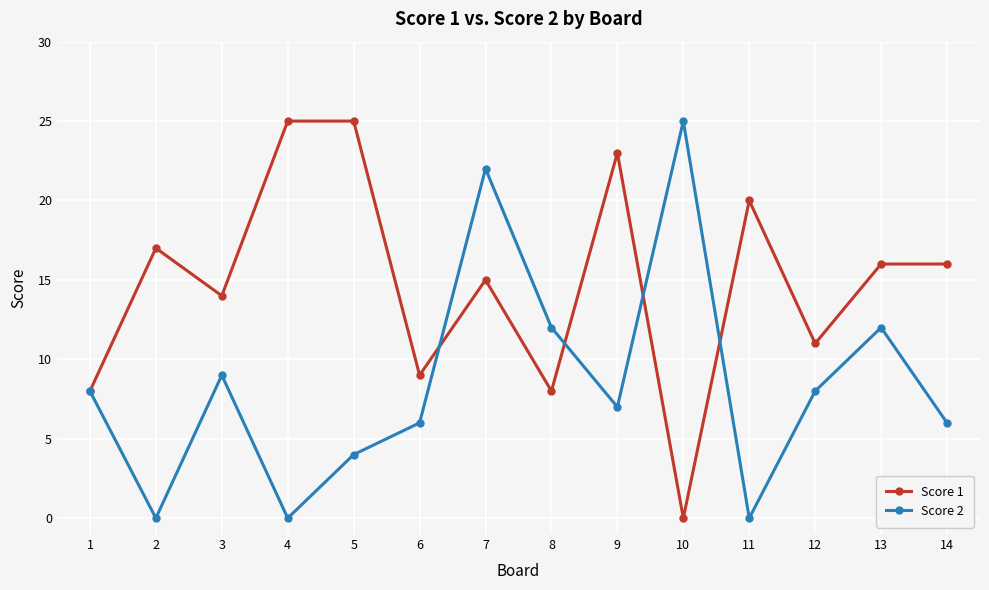

What is the maximum value for Score 2?

25